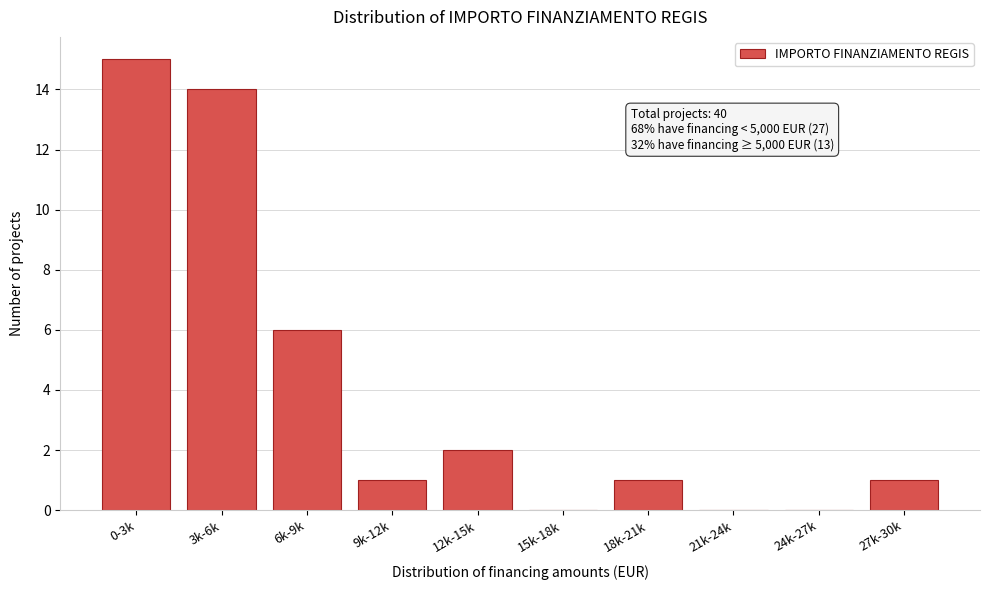

Reading left to right, what are all the values shown in this chart?

0-3k=15	3k-6k=14	6k-9k=6	9k-12k=1	12k-15k=2	15k-18k=0	18k-21k=1	21k-24k=0	24k-27k=0	27k-30k=1